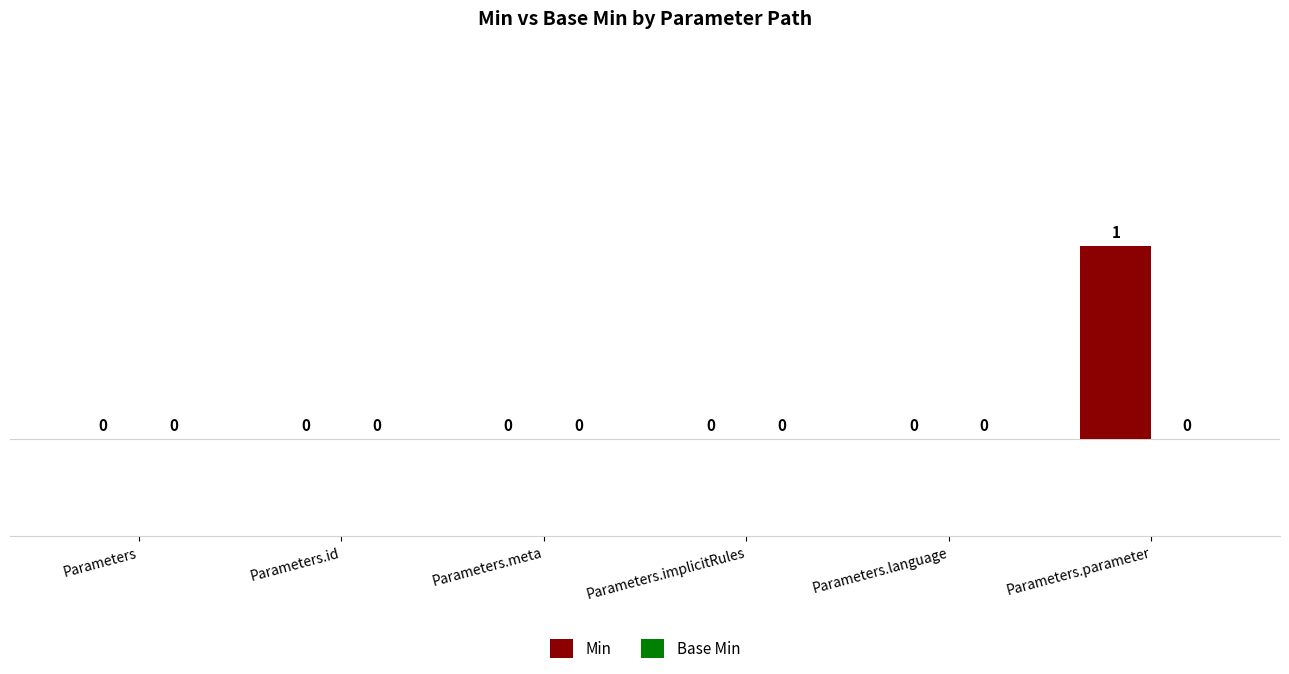

The chart shows a value of 1 at Parameters.parameter. True or false?

True